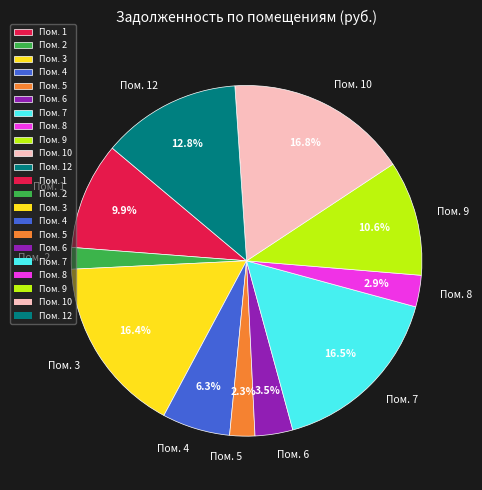

How many segments does this pie chart have?

11